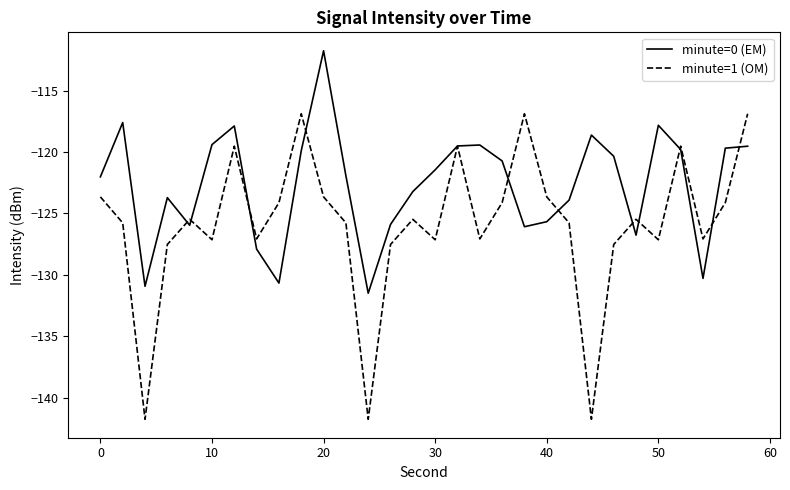

What is the smallest value displayed?

-141.8